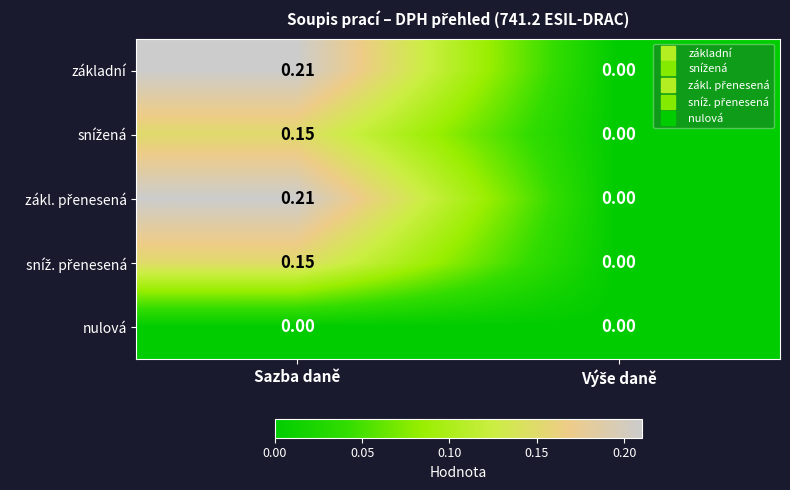

Which label corresponds to the largest value in the chart?

Sazba daně